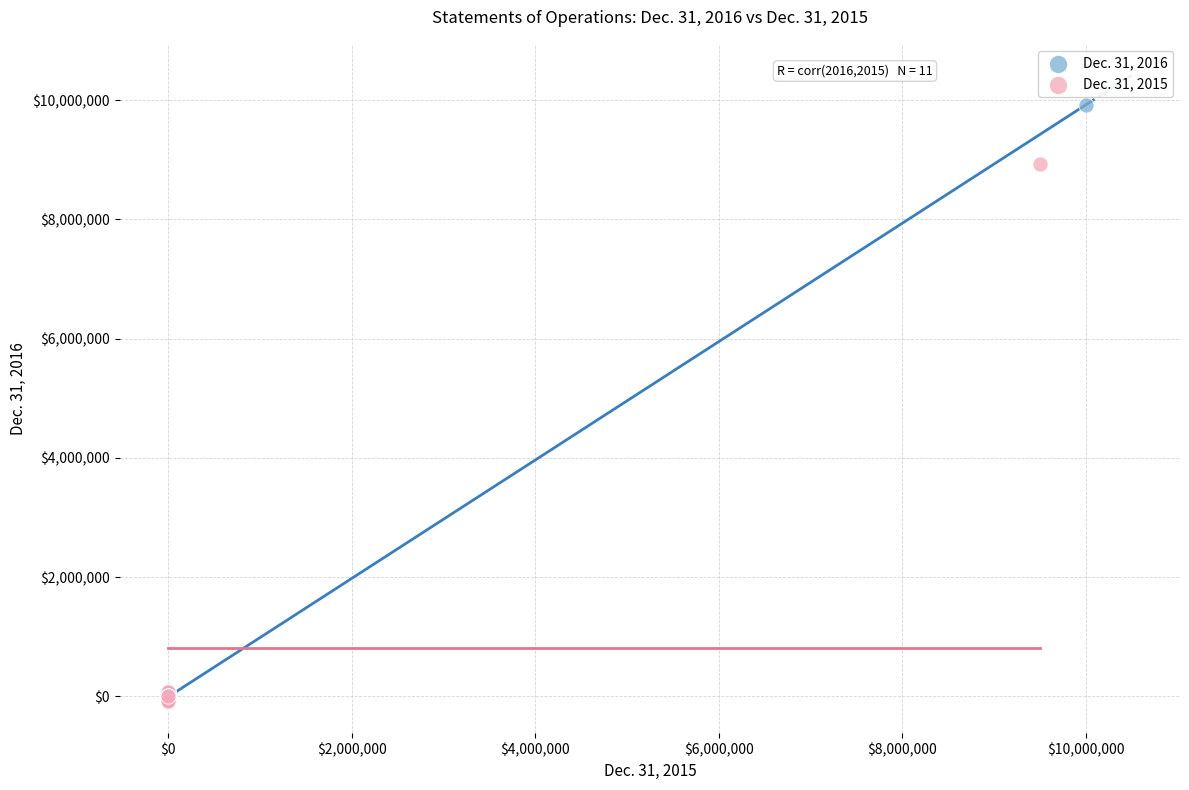

Which series contains the highest Y value?

Dec. 31, 2016